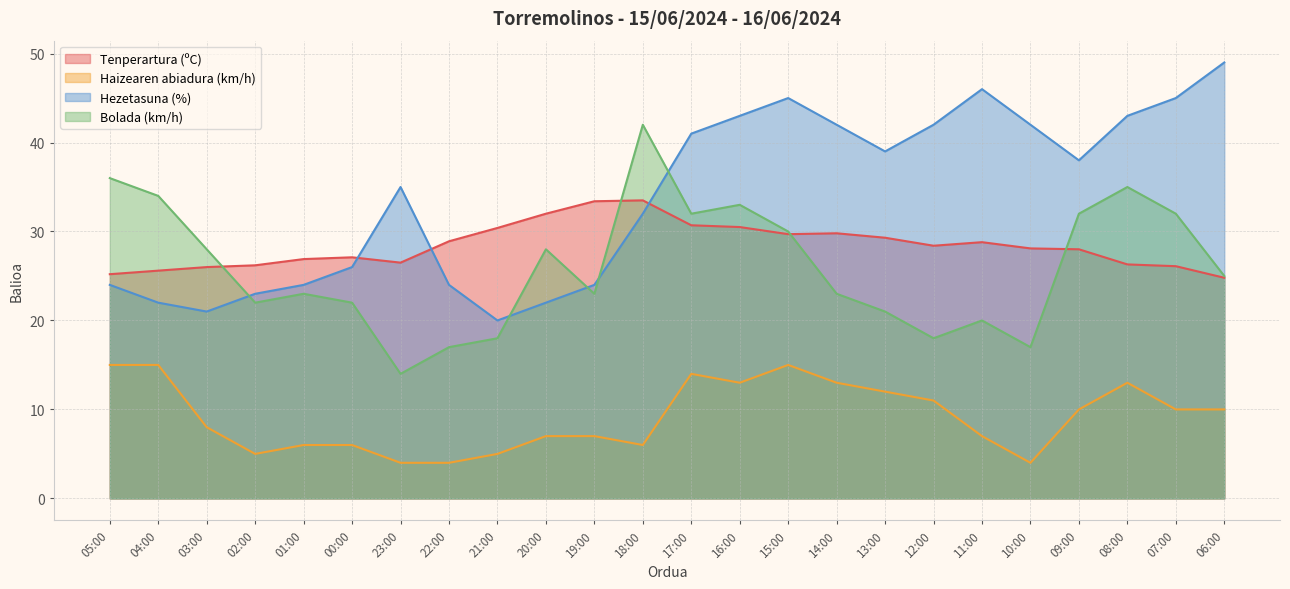

At which category does Tenperartura (ºC) reach its first local peak?

00:00